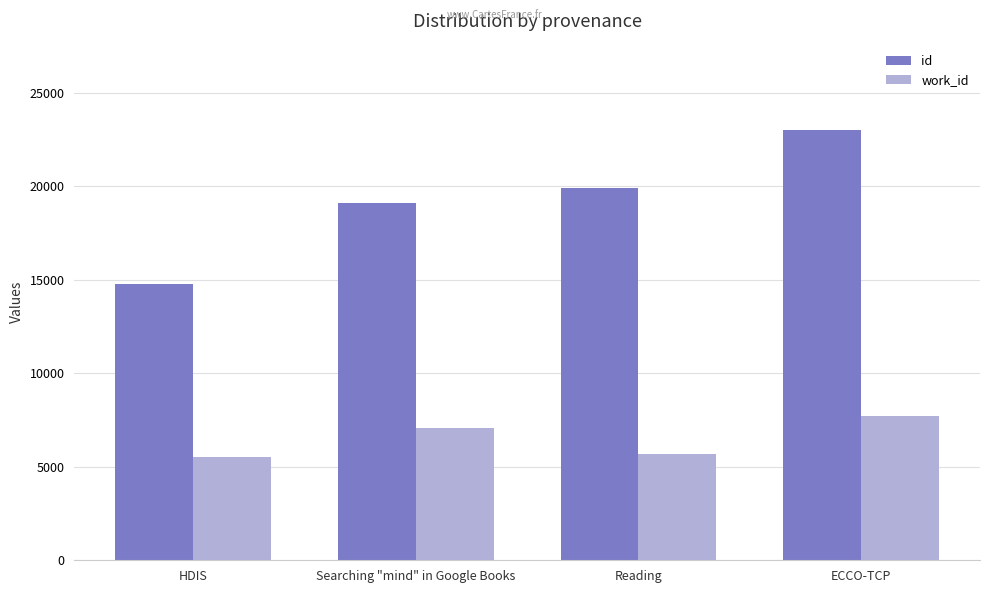

Reading left to right, what are all the values shown in this chart?

id: 14786	19108	19917	23034
work_id: 5523	7075	5681	7739